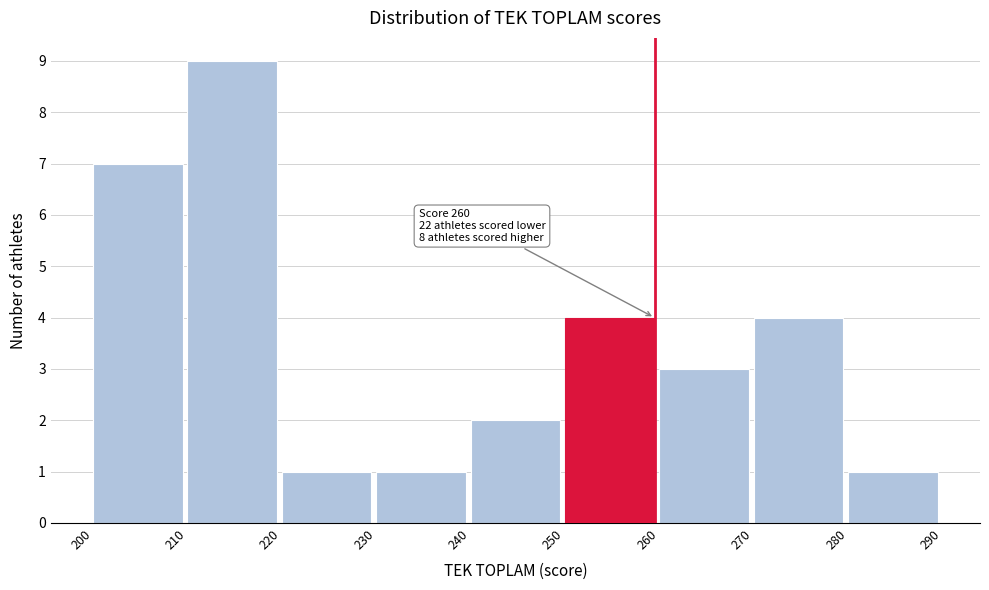

Which range on the x-axis has the tallest bar?

210 to 220